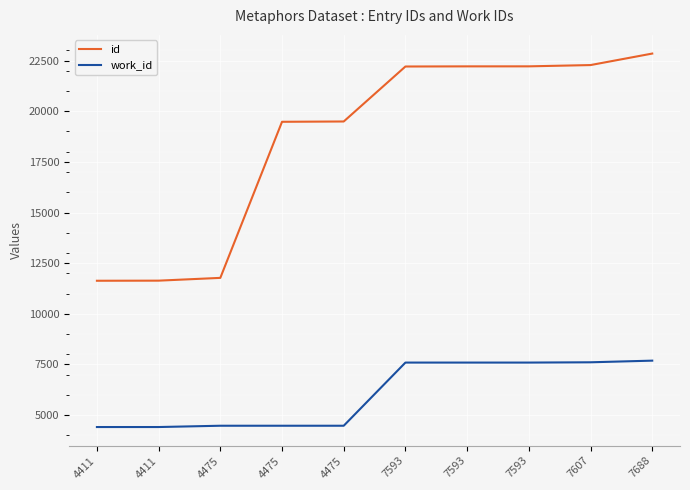

List the labels in order of work_id value, largest first.

7688, 7607, 7593, 7593, 7593, 4475, 4475, 4475, 4411, 4411